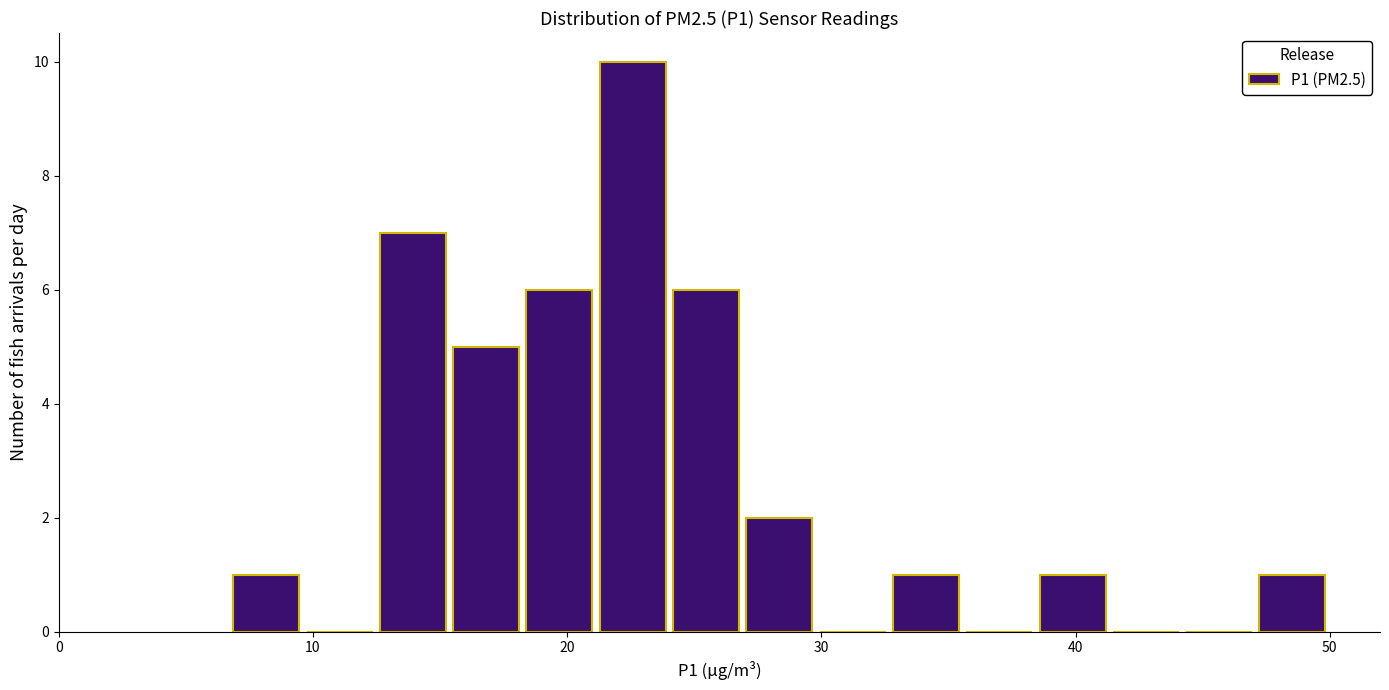

Read against the x-axis, roughly where is the centre of the tallest bar?

23